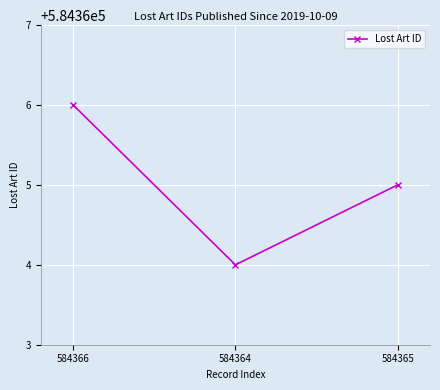

What is the sum of the values at 584364 and 584366?

1168730